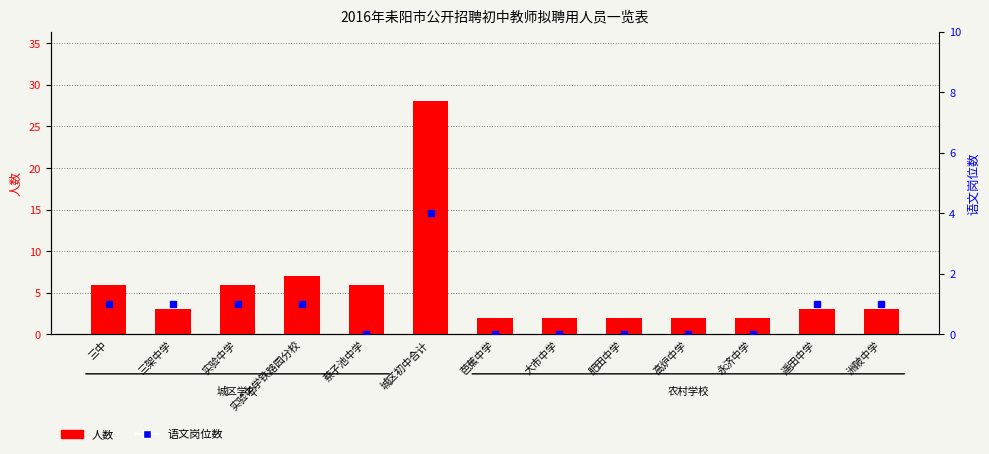

At which category is the sum across all series the highest?

城区初中合计